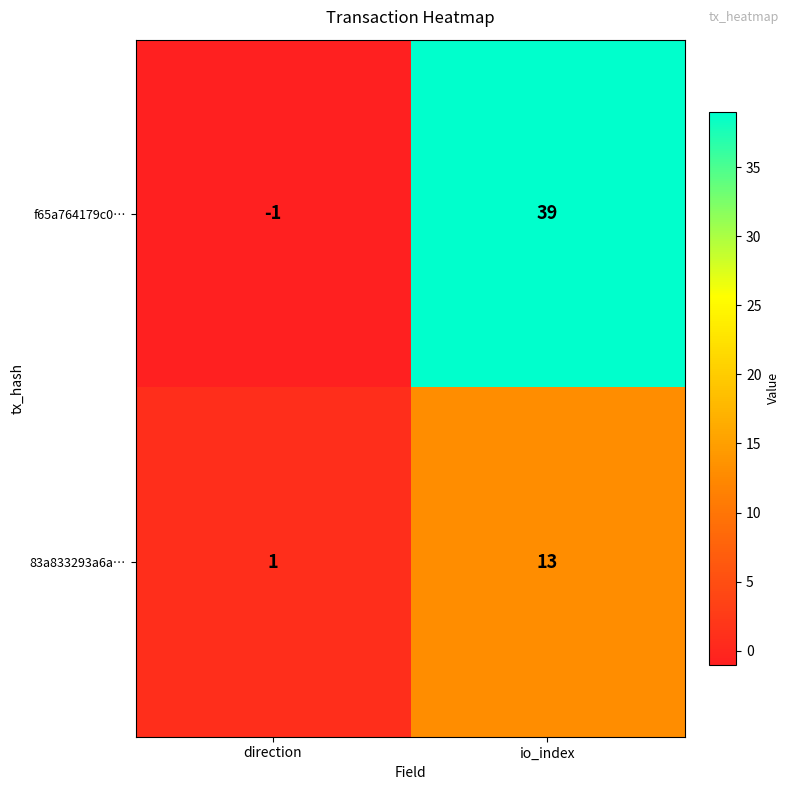

What is the spread (max minus min) of values at direction?

2